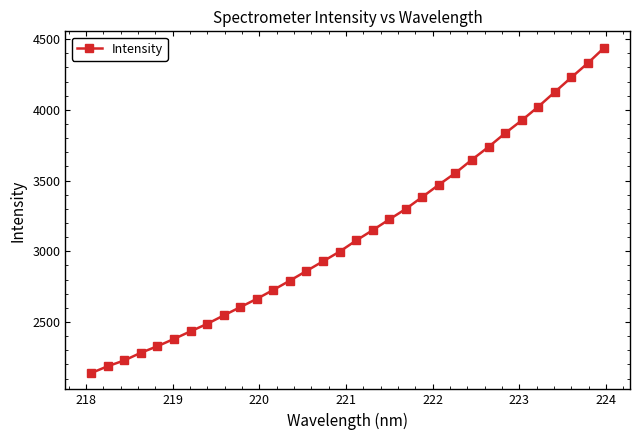

What is the greatest value displayed?

4440.5